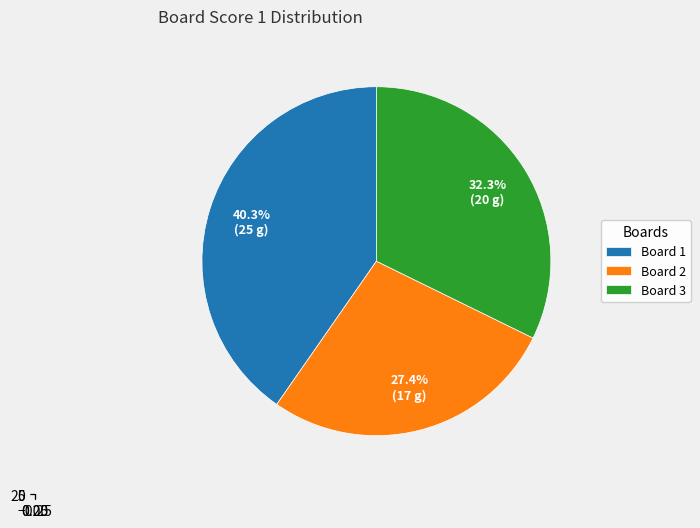

How many segments does this pie chart have?

3